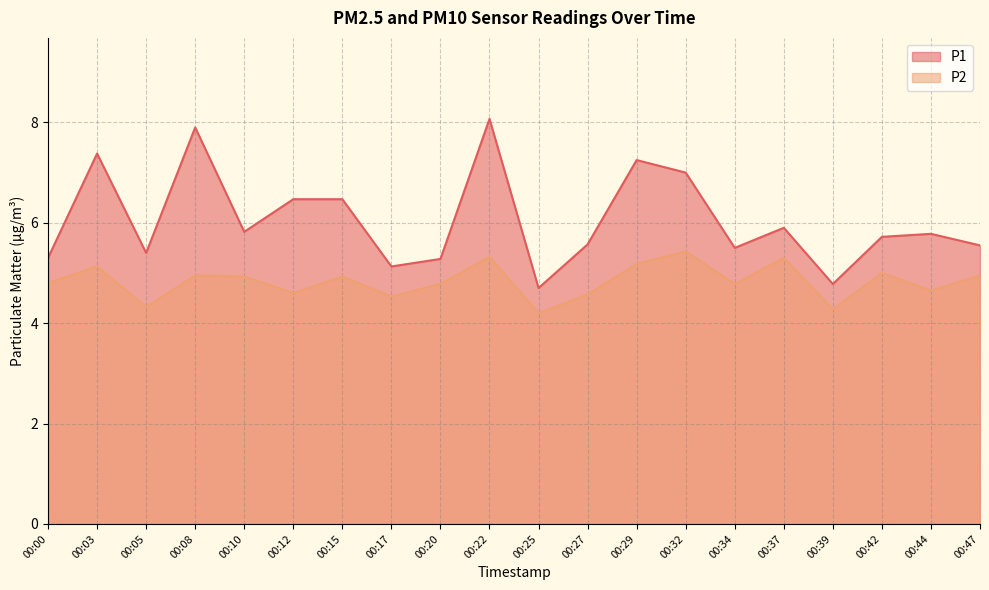

What is the difference between the second highest and minimum values in the P1 series?

3.2